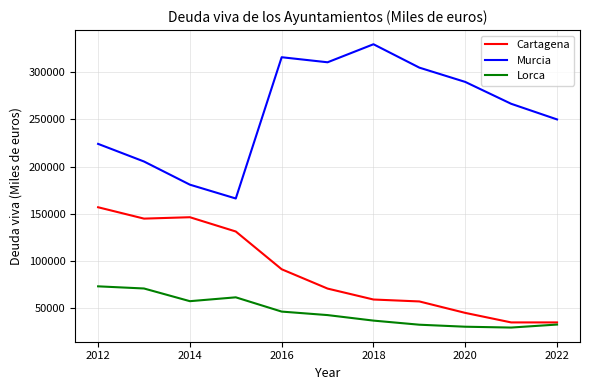

List the series in order of their overall mean, highest first.

Murcia, Cartagena, Lorca